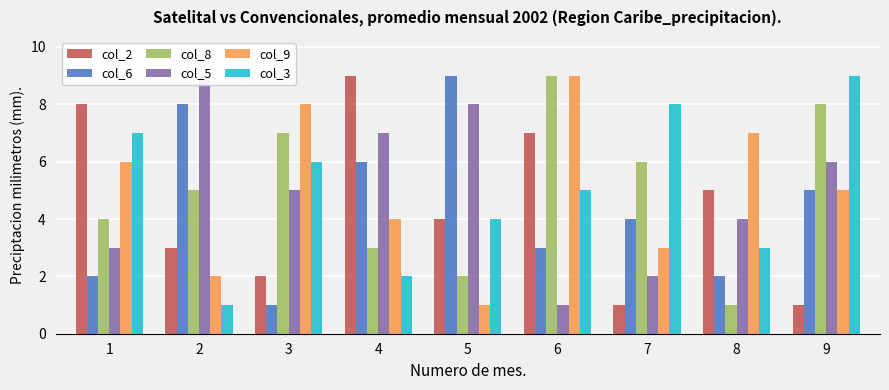

The col_3 series shows 3 at 8. True or false?

True